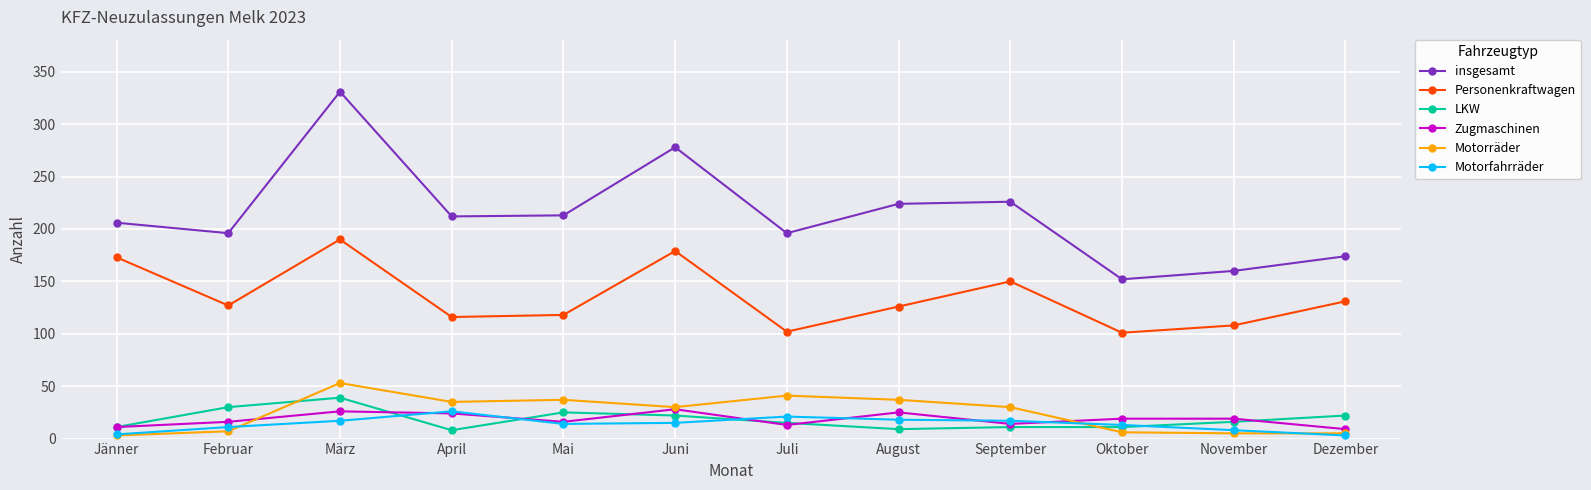

What is the value of the LKW point at the 4th from the left?

8